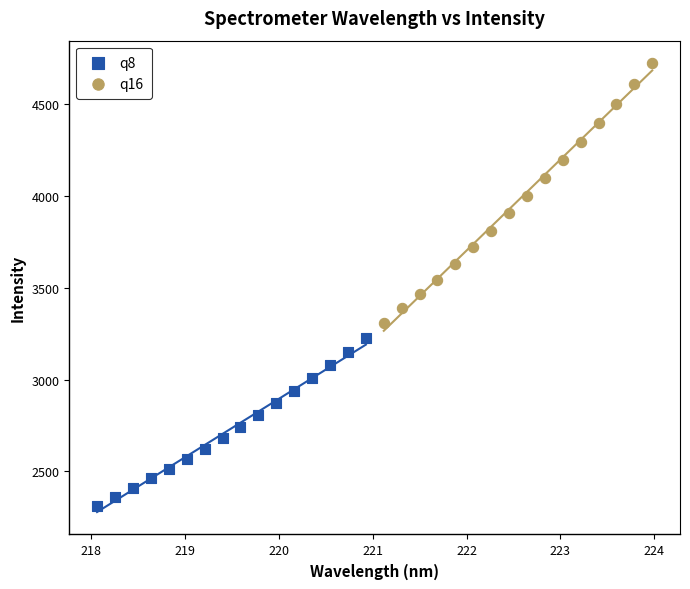

Which series reaches the minimum Y coordinate?

q8